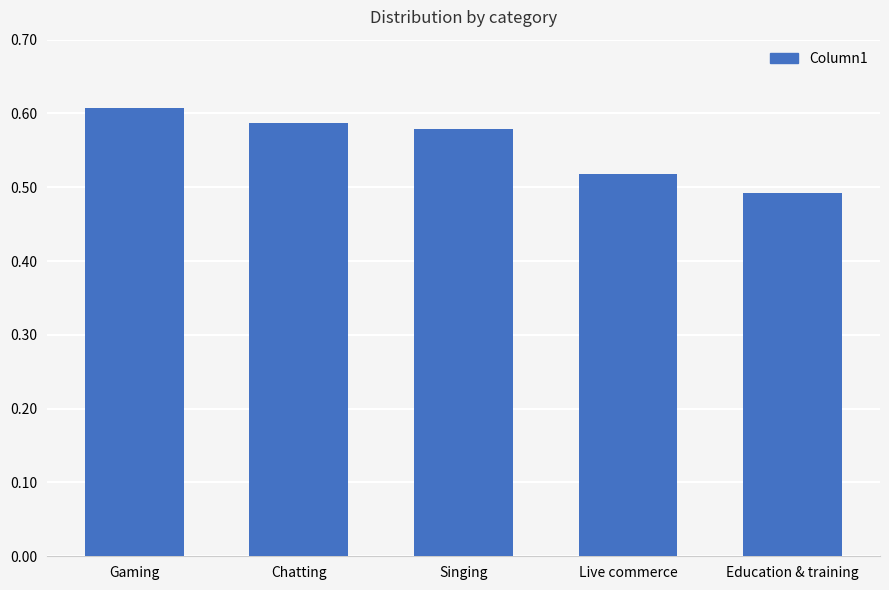

Where is the data nearest to the value 0?

Education & training